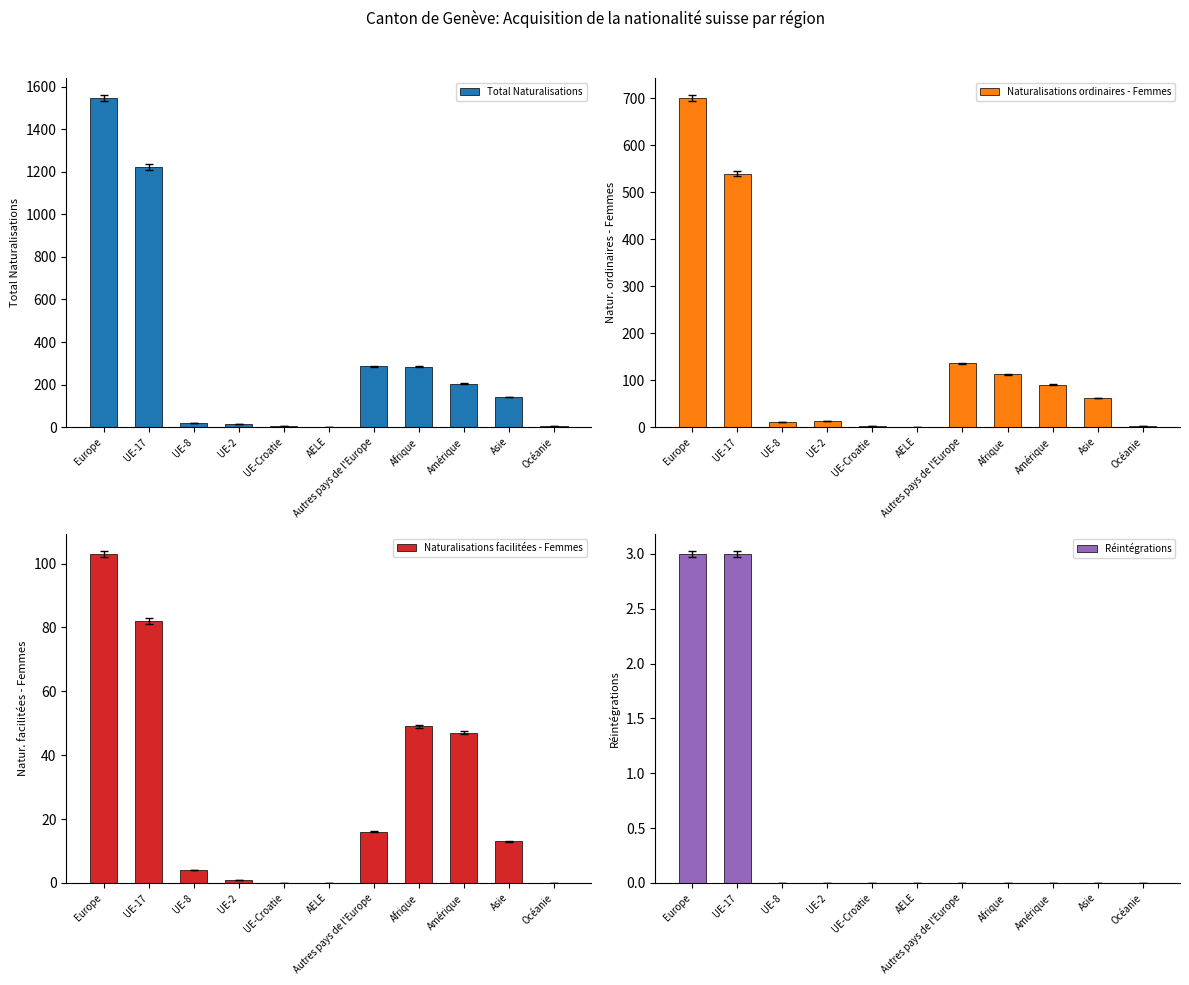

Which category has the highest value in the Total Naturalisations series?

Europe